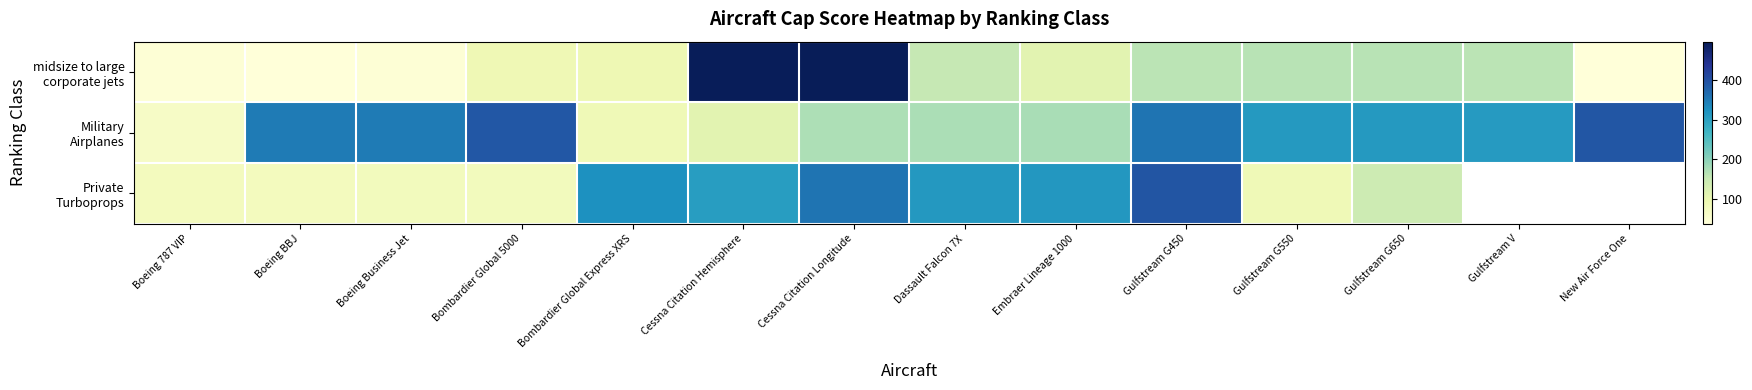

Which series changed the most between Cessna Citation Longitude and Dassault Falcon 7X?

midsize to large corporate jets